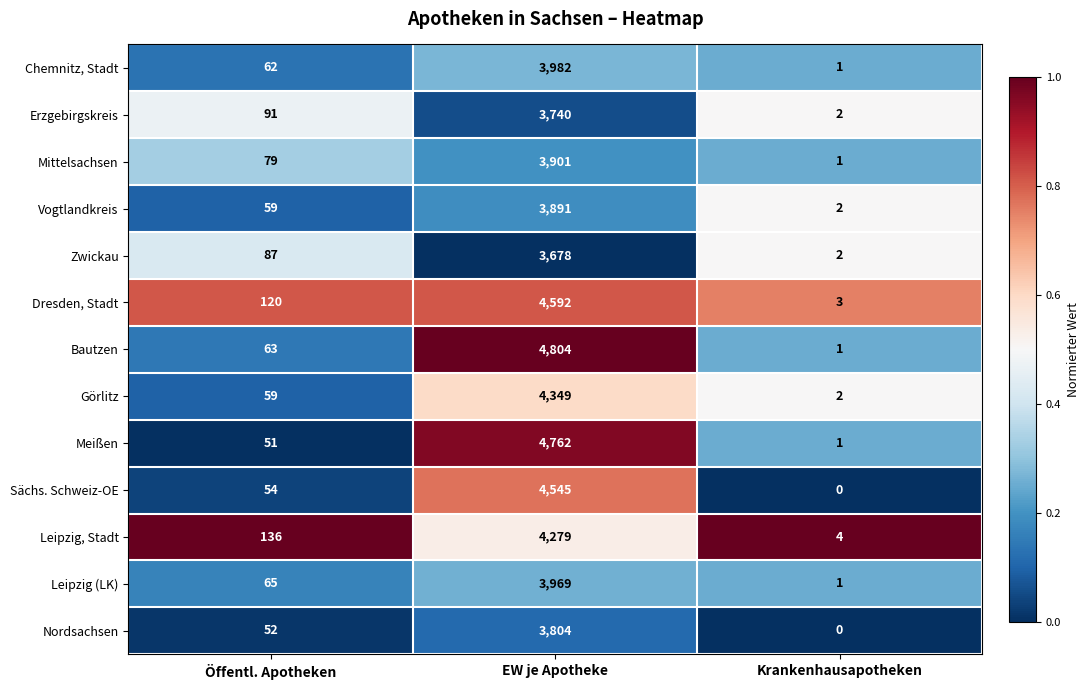

What is the total value across all series at EW je Apotheke?

54296